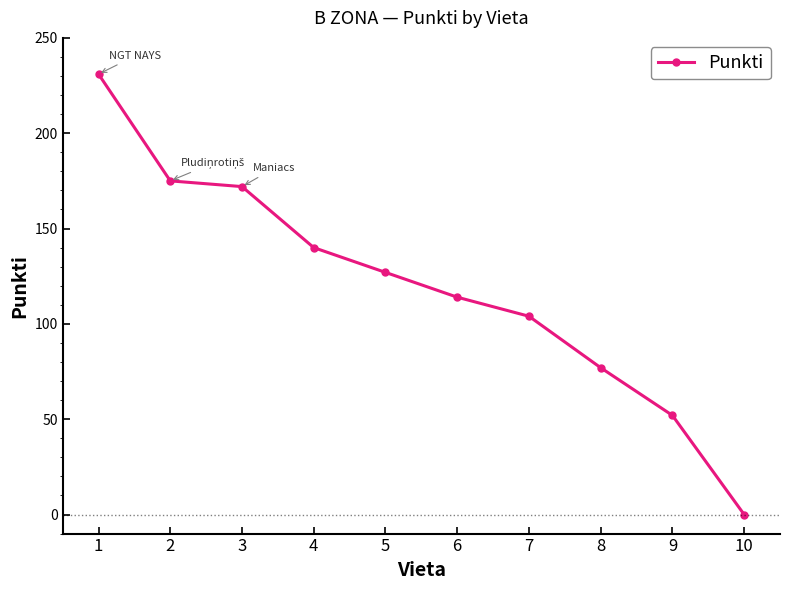

Which label corresponds to the largest value in the chart?

1